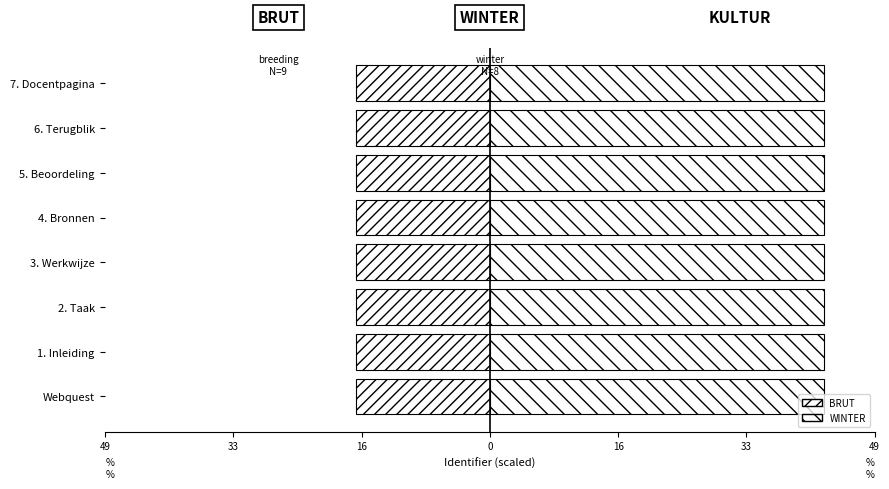

At which category is the sum across all series the highest?

7. Docentpagina